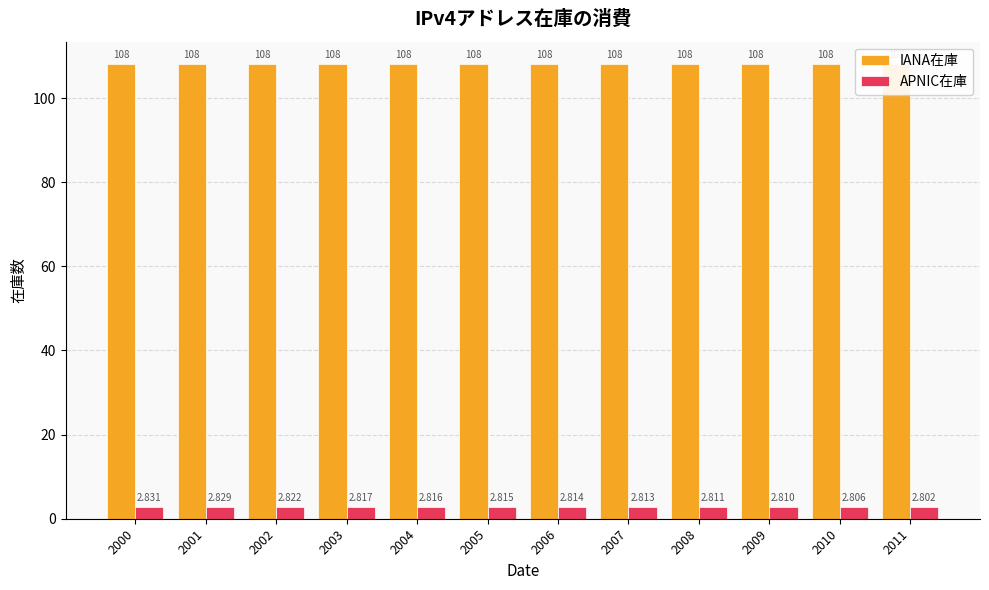

Between 2003 and 2006, which series saw the biggest shift?

APNIC在庫